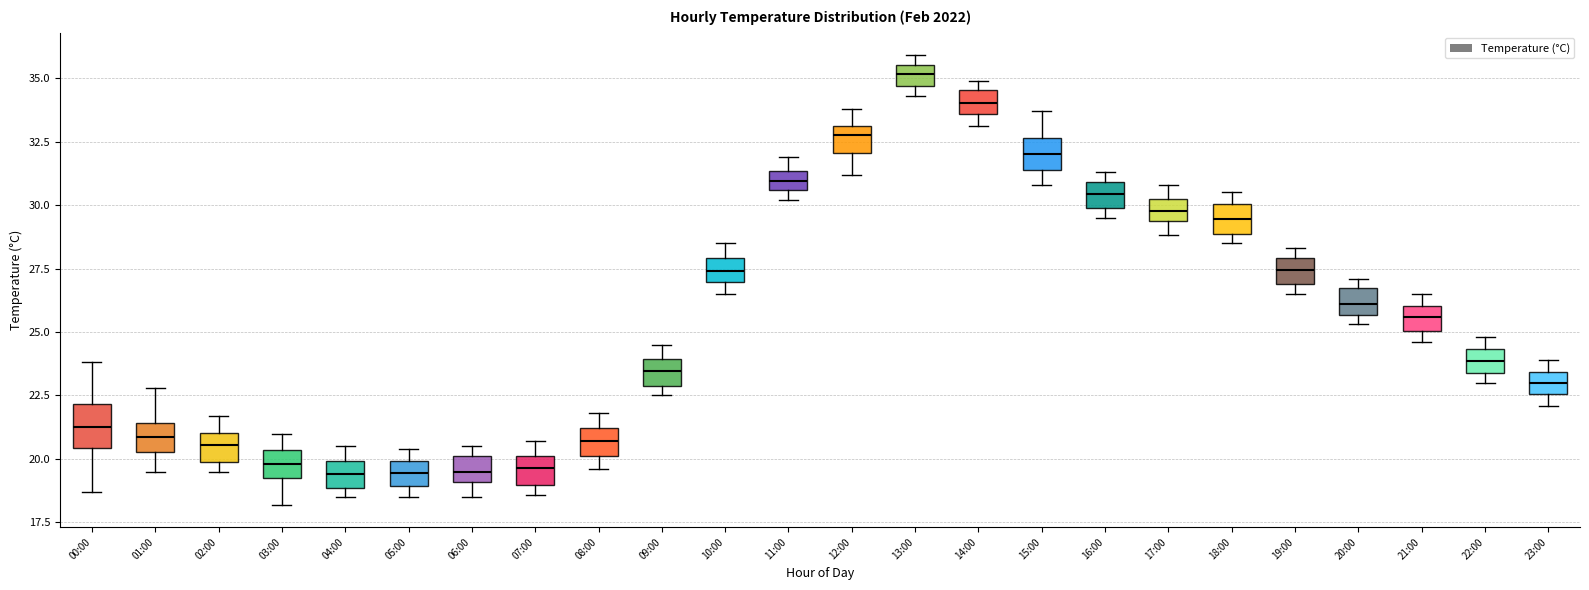

Reading left to right, transcribe this box plot: for each box, give where its median line is, the range the box spans, and where its two whiskers end, as read against the y-axis. The values are not printed on the chart, so give them approximately, as read against the axis.

00:00: median 21.5, box 20.5 to 22.0, whiskers 18.5 to 24.0
01:00: median 21.0, box 20.5 to 21.5, whiskers 19.5 to 23.0
02:00: median 20.5, box 20.0 to 21.0, whiskers 19.5 to 21.5
03:00: median 20.0, box 19.5 to 20.5, whiskers 18.0 to 21.0
04:00: median 19.5, box 19.0 to 20.0, whiskers 18.5 to 20.5
05:00: median 19.5, box 19.0 to 20.0, whiskers 18.5 to 20.5
06:00: median 19.5, box 19.0 to 20.0, whiskers 18.5 to 20.5
07:00: median 19.5, box 19.0 to 20.0, whiskers 18.5 to 20.5
08:00: median 20.5, box 20.0 to 21.0, whiskers 19.5 to 22.0
09:00: median 23.5, box 23.0 to 24.0, whiskers 22.5 to 24.5
10:00: median 27.5, box 27.0 to 28.0, whiskers 26.5 to 28.5
11:00: median 31.0, box 30.5 to 31.5, whiskers 30.0 to 32.0
12:00: median 33.0 (just below the box's upper edge), box 32.0 to 33.0, whiskers 31.0 to 34.0
13:00: median 35.0, box 34.5 to 35.5, whiskers 34.5 (just below the box's lower edge) to 36.0
14:00: median 34.0, box 33.5 to 34.5, whiskers 33.0 to 35.0
15:00: median 32.0, box 31.5 to 32.5, whiskers 31.0 to 33.5
16:00: median 30.5, box 30.0 to 31.0, whiskers 29.5 to 31.5
17:00: median 30.0 (inside the box), box 29.5 to 30.0, whiskers 29.0 to 31.0
18:00: median 29.5, box 29.0 to 30.0, whiskers 28.5 to 30.5
19:00: median 27.5, box 27.0 to 28.0, whiskers 26.5 to 28.5
20:00: median 26.0, box 25.5 to 26.5, whiskers 25.5 (just below the box's lower edge) to 27.0
21:00: median 25.5, box 25.0 to 26.0, whiskers 24.5 to 26.5
22:00: median 24.0, box 23.5 to 24.5, whiskers 23.0 to 25.0
23:00: median 23.0, box 22.5 to 23.5, whiskers 22.0 to 24.0